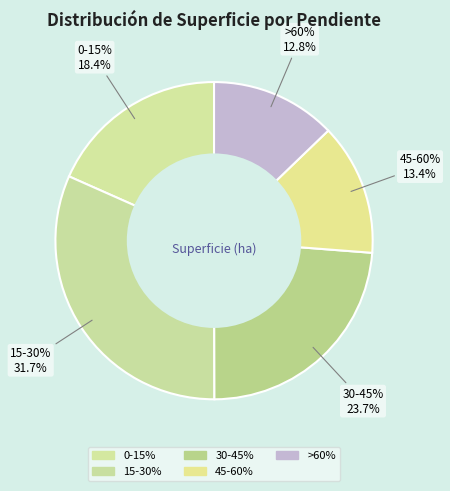

Do 45-60% and 15-30% together represent more than half of the pie?

No